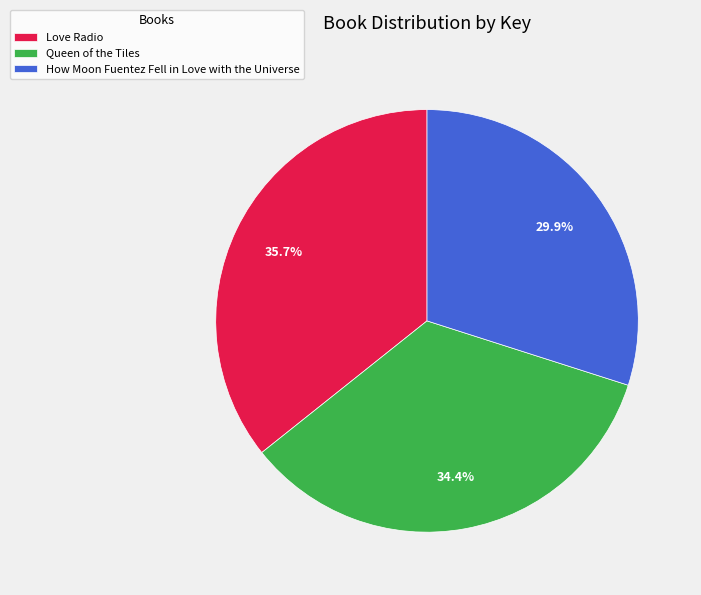

How many segments does this pie chart have?

3